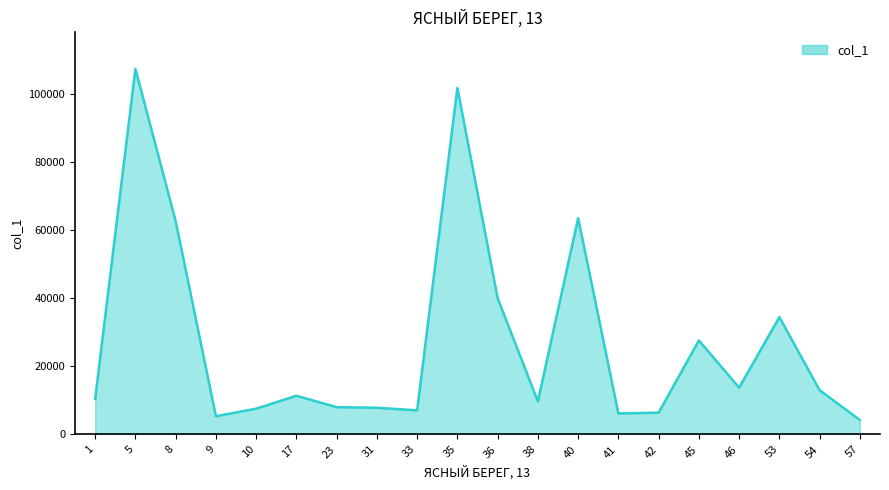

Count the number of data series in this chart.

1